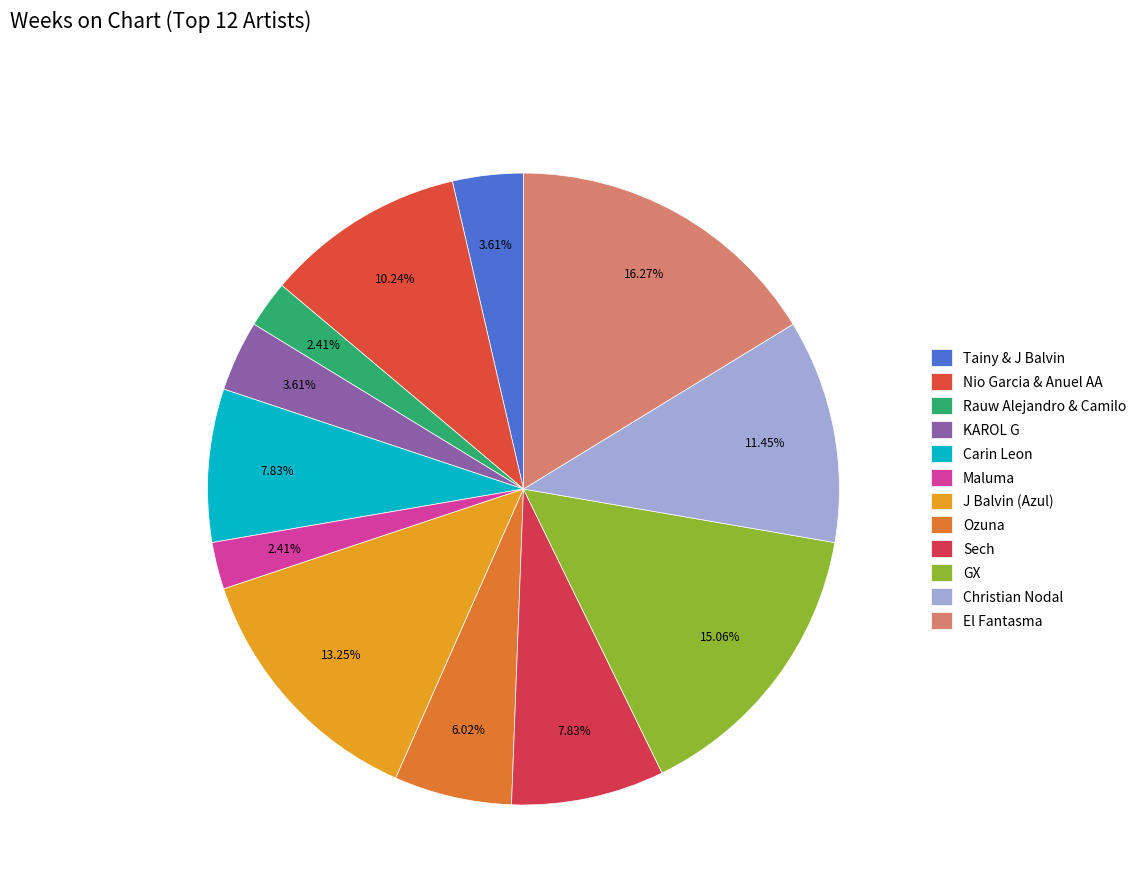

How many slices are in this pie chart?

12